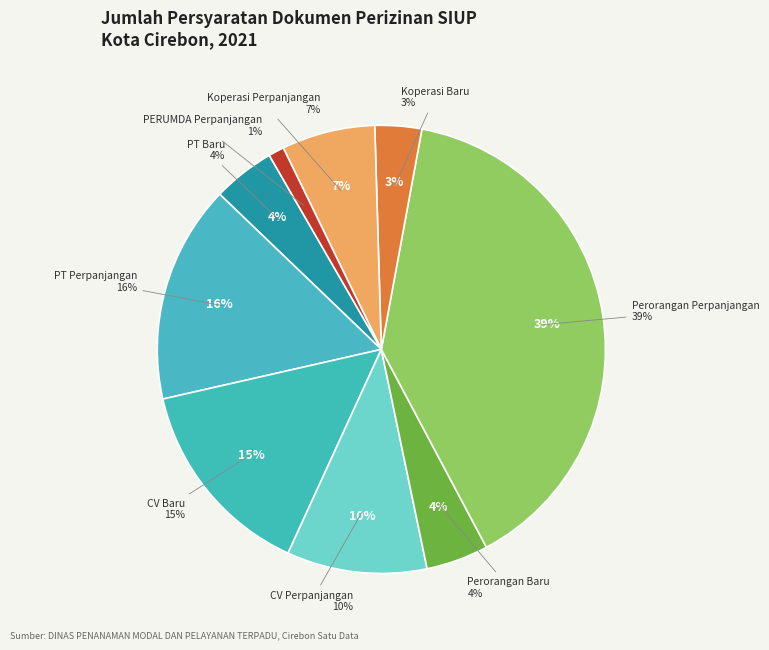

What is the total percentage of PT Perpanjangan and PERUMDA Perpanjangan?

16.9%